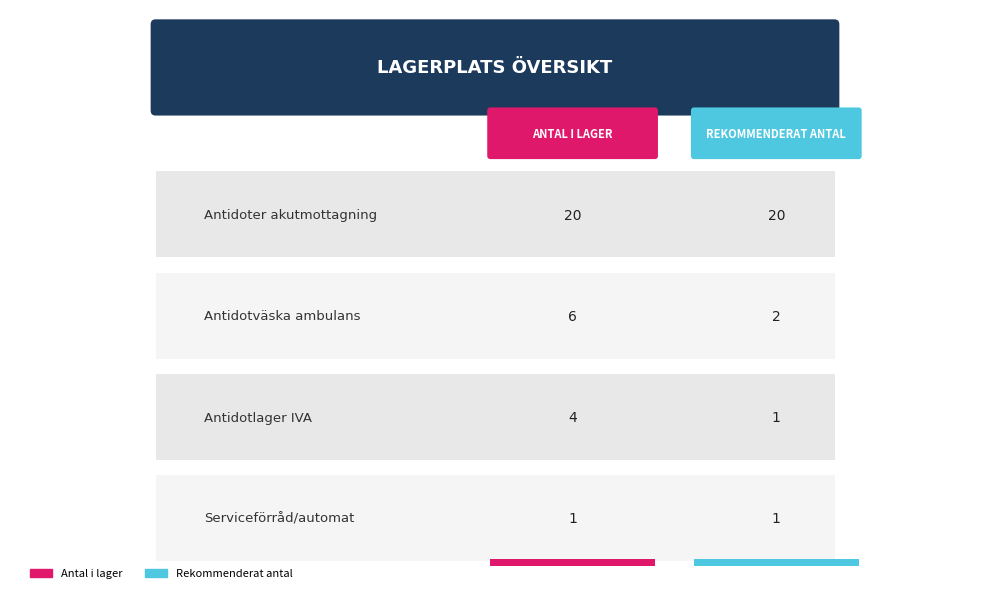

How many bars are there in total?

8